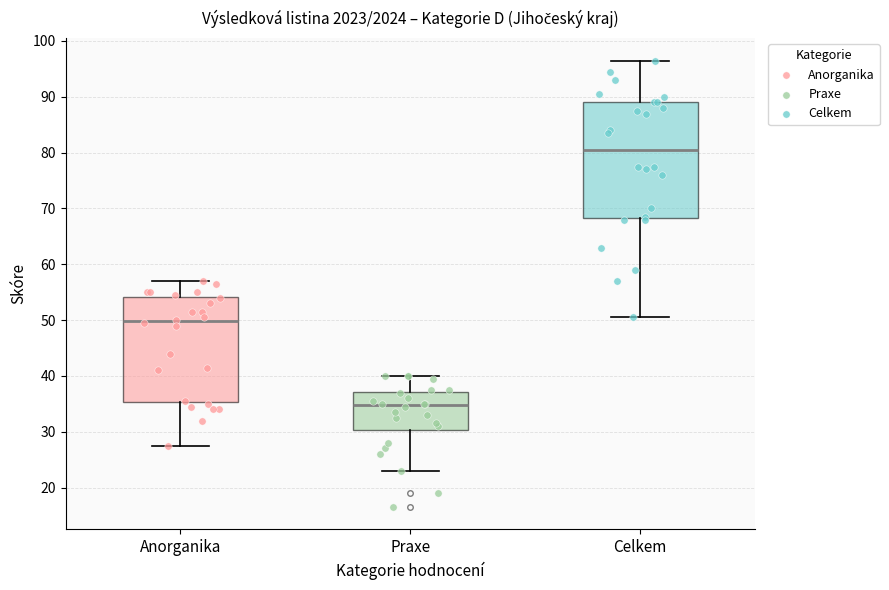

Where does the lower whisker of the box for Praxe end on the y-axis? The values are not printed on the chart, so give them approximately, as read against the axis.

23